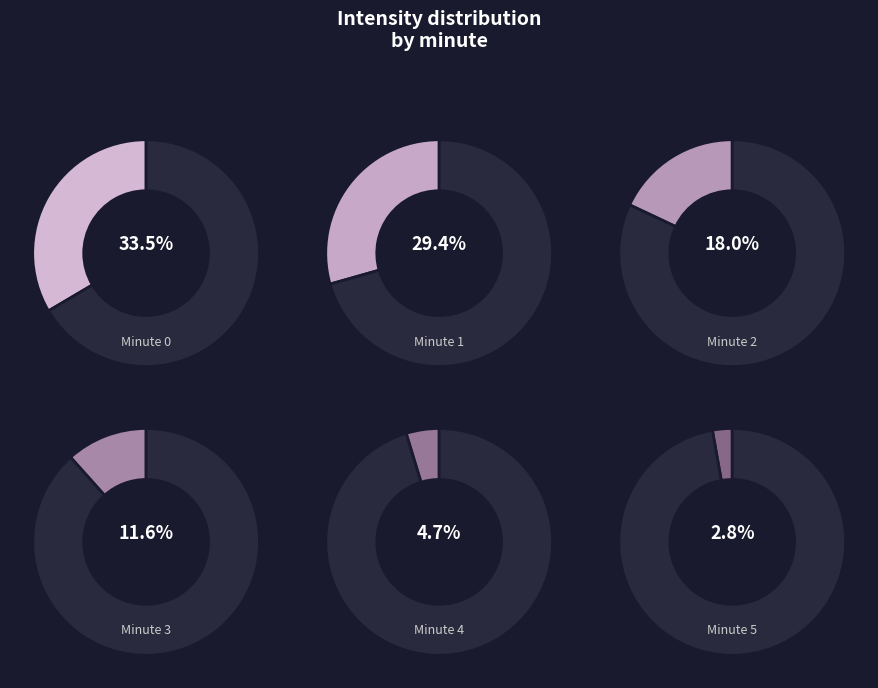

Which category has the smallest portion of the pie?

Minute 5